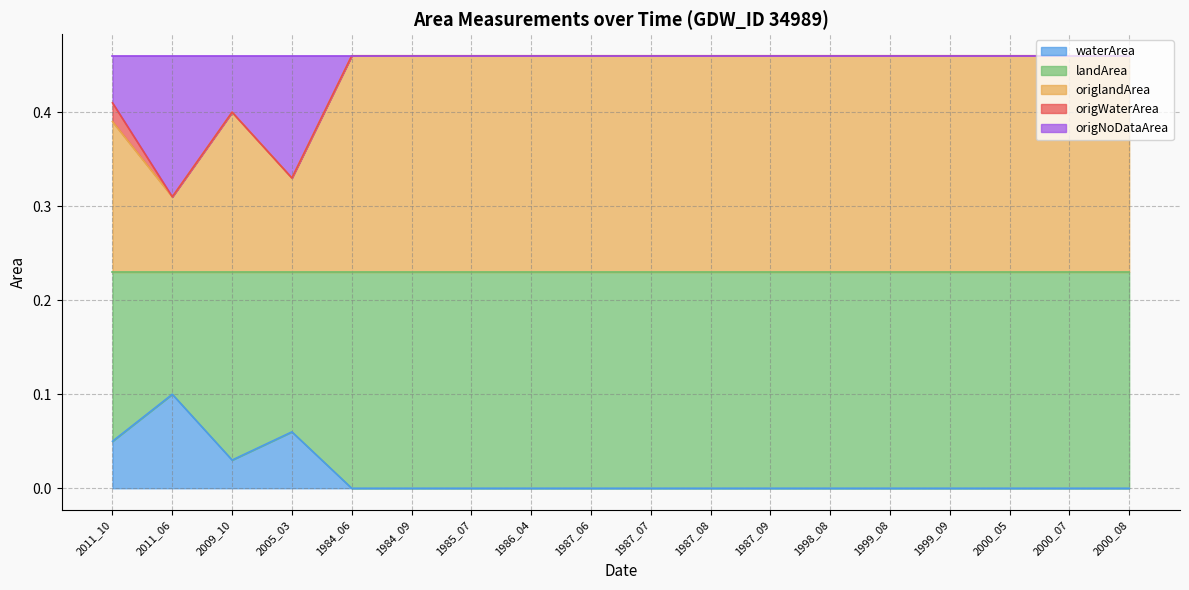

Does the chart display data point markers on the line(s)?

No